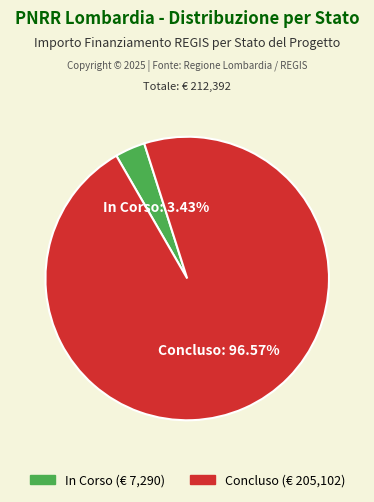

Does any single category account for the majority?

Yes